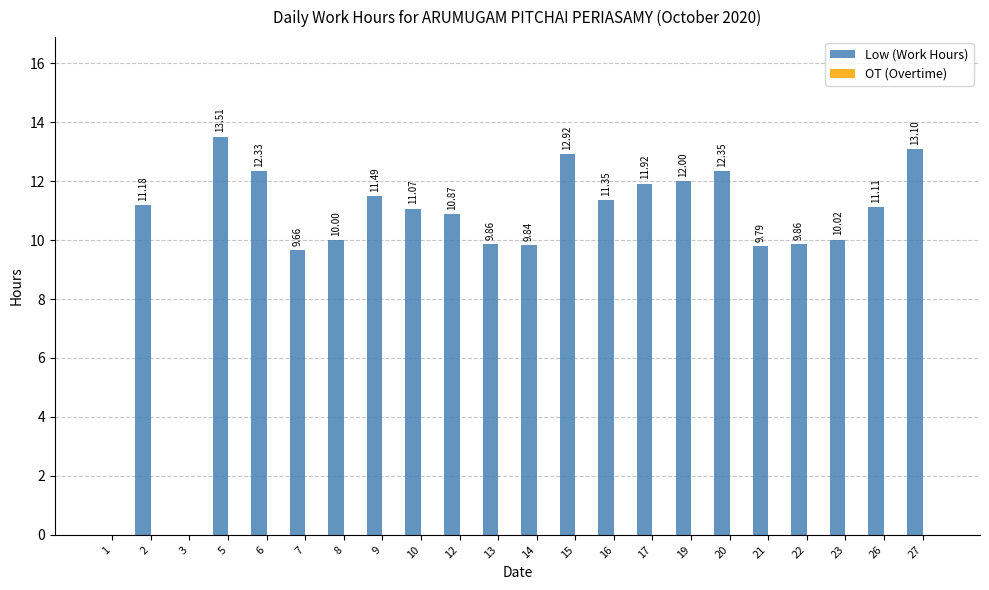

Does the chart contain stacked bars?

No